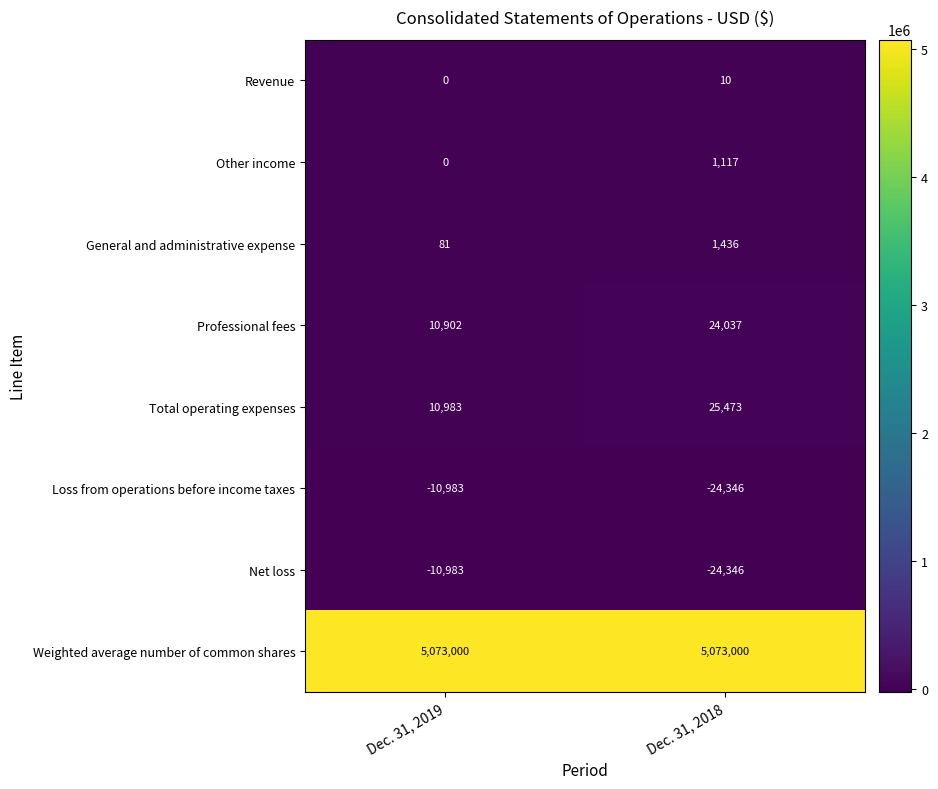

What is the sum of all Total operating expenses values?

36456